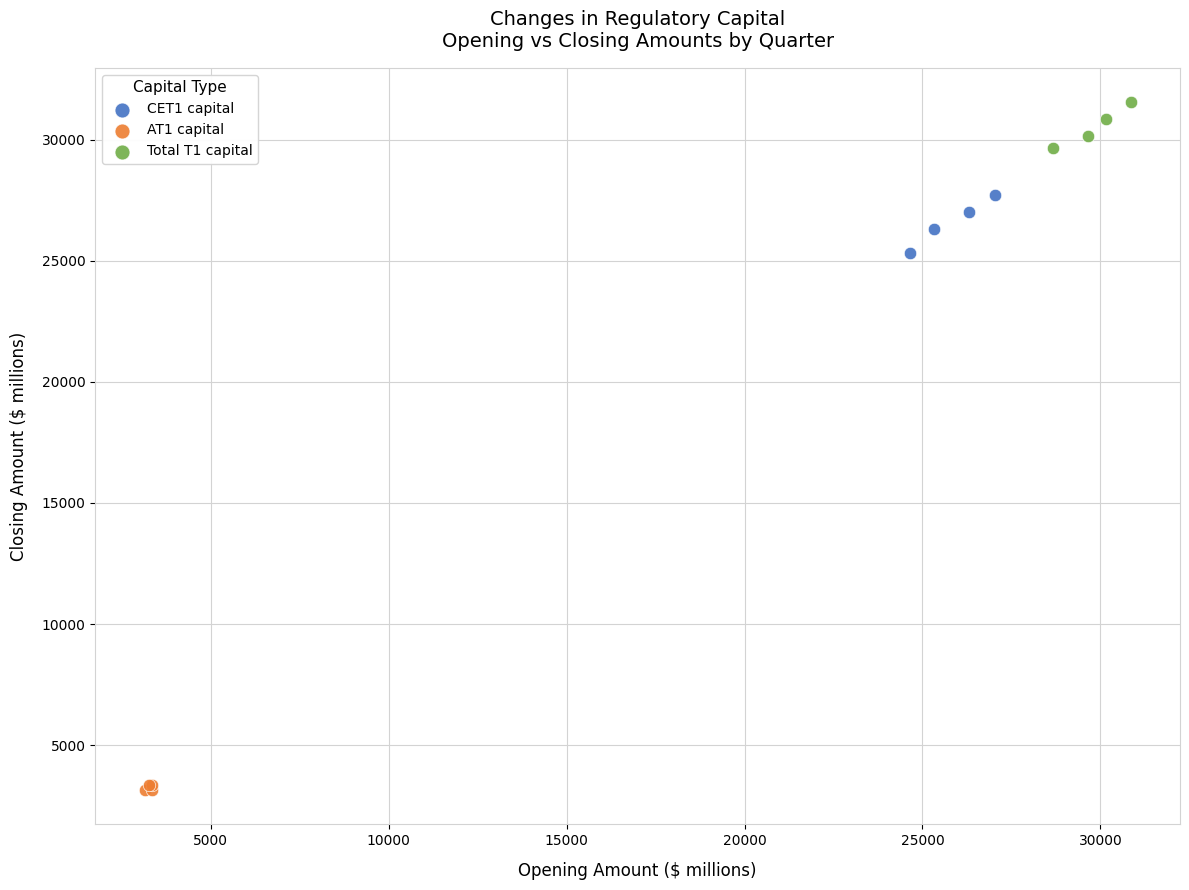

Which series has the largest Y range (max minus min)?

CET1 capital